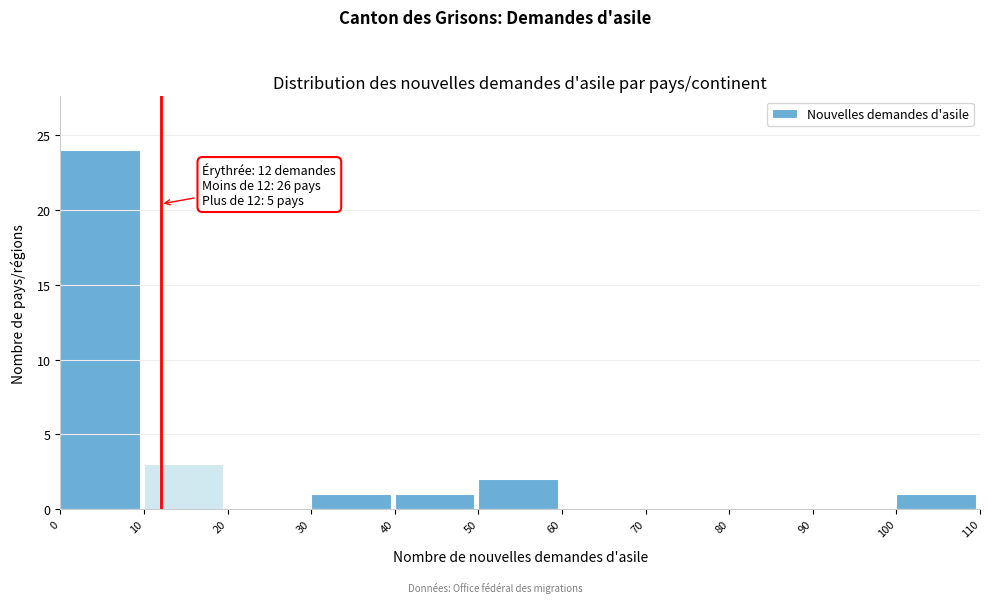

Over which range of the x-axis is the bar tallest?

0 to 10